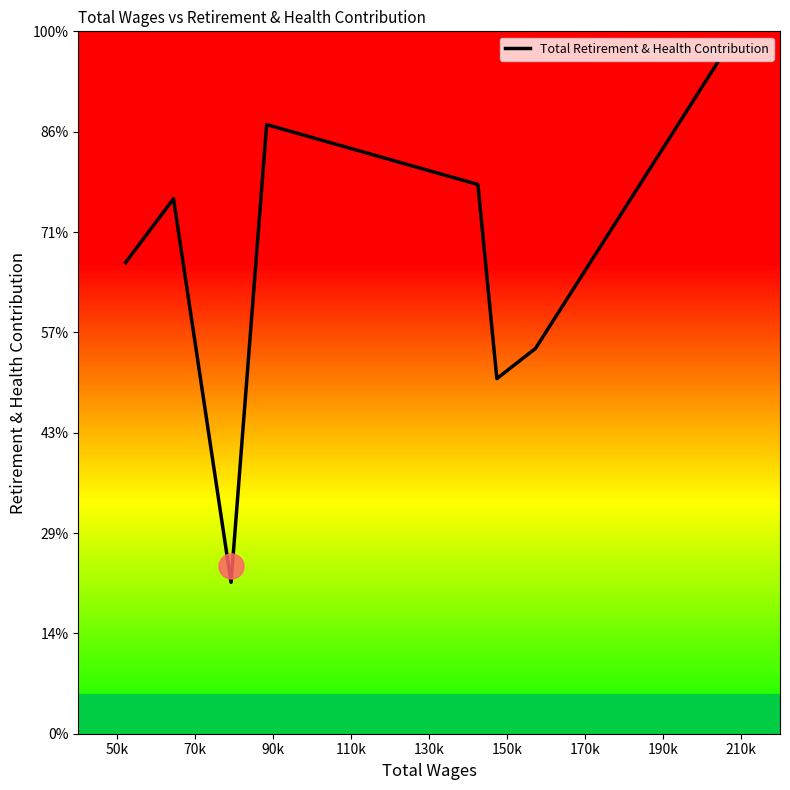

Is this an area chart (filled region under the line)?

No